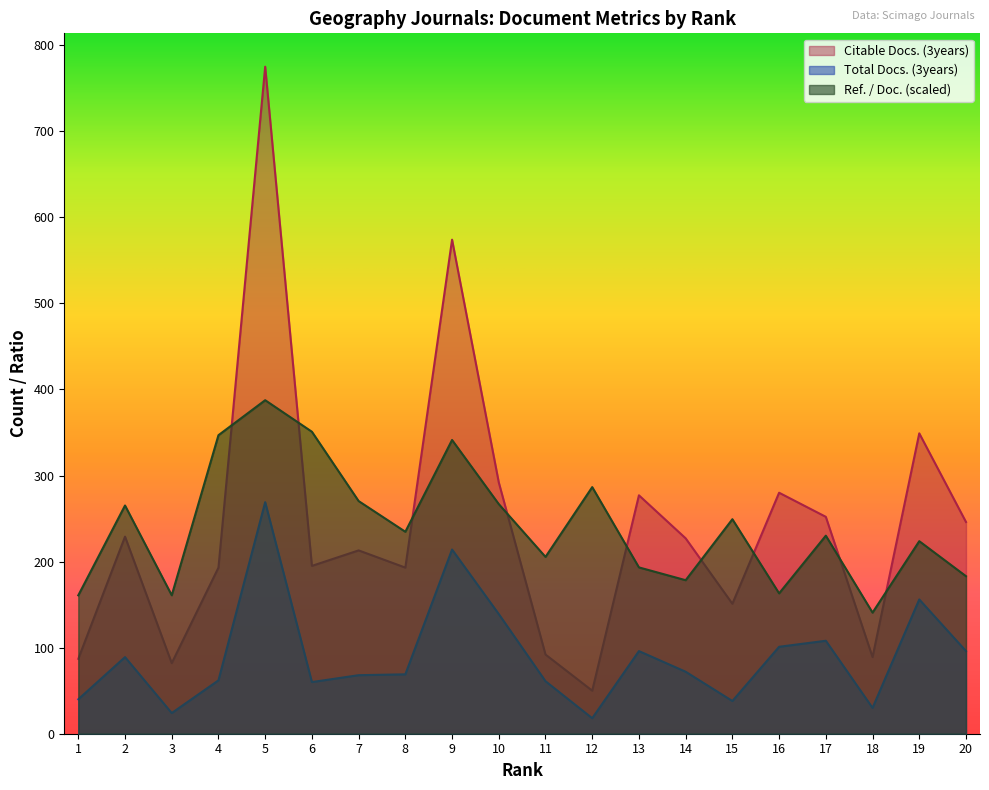

Which label corresponds to the largest value in the chart?

5